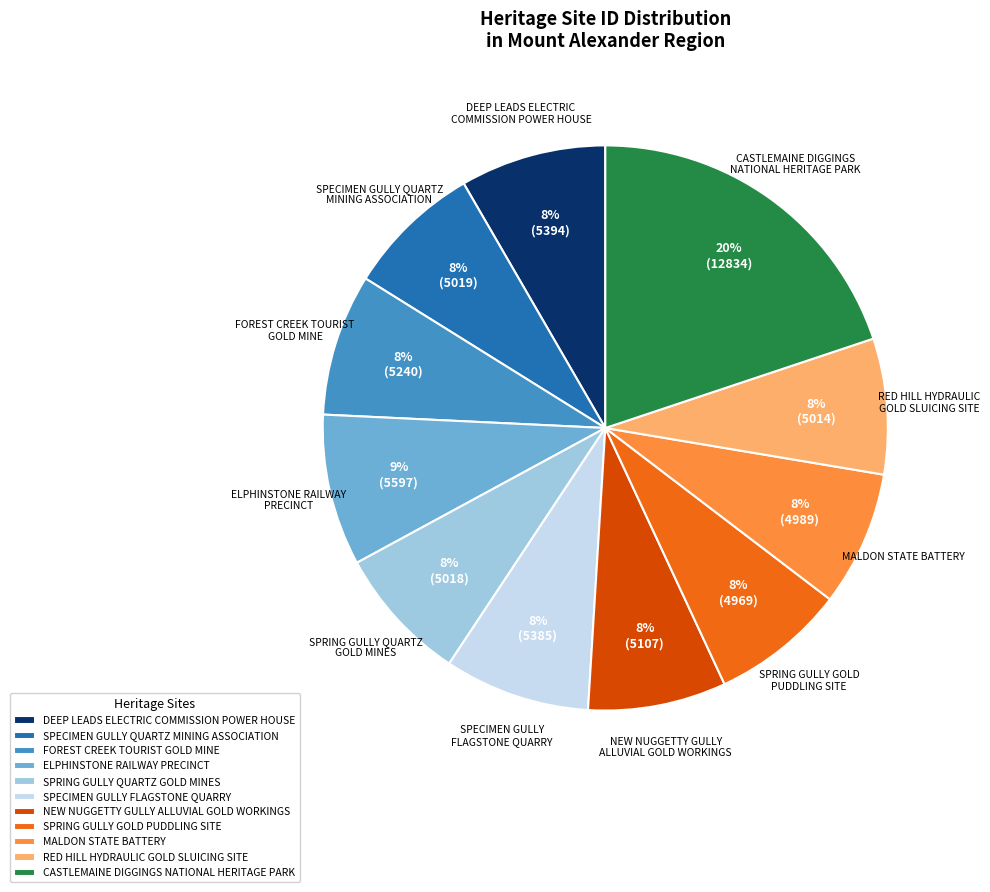

Does any single category account for the majority?

No